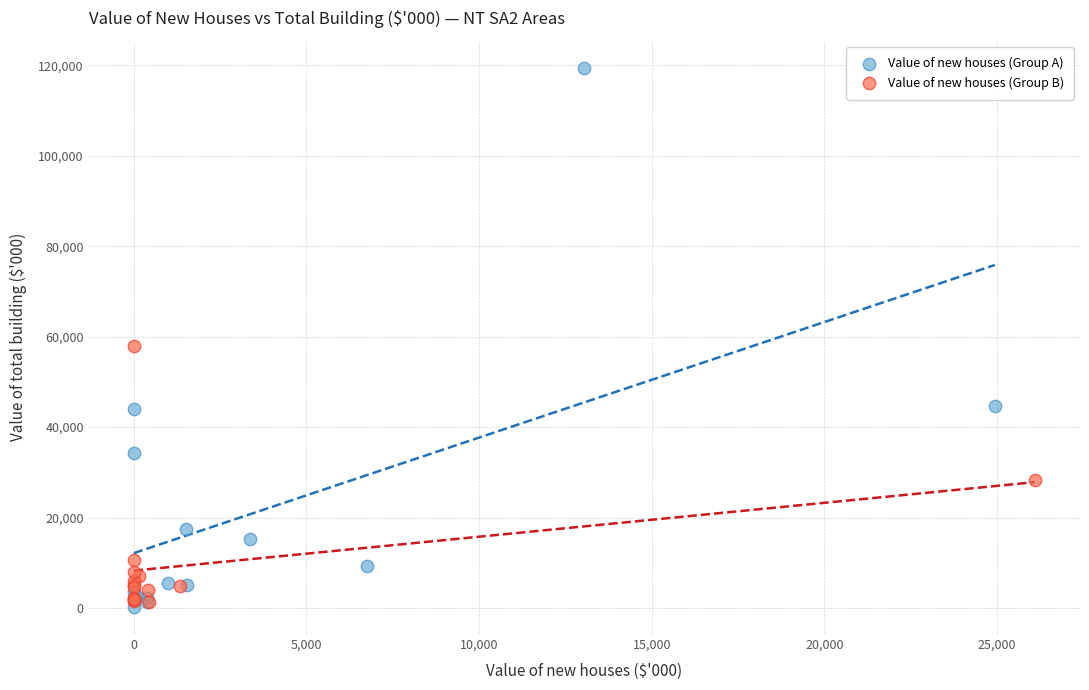

Which series has the widest spread of Y values?

Value of new houses (Group A)